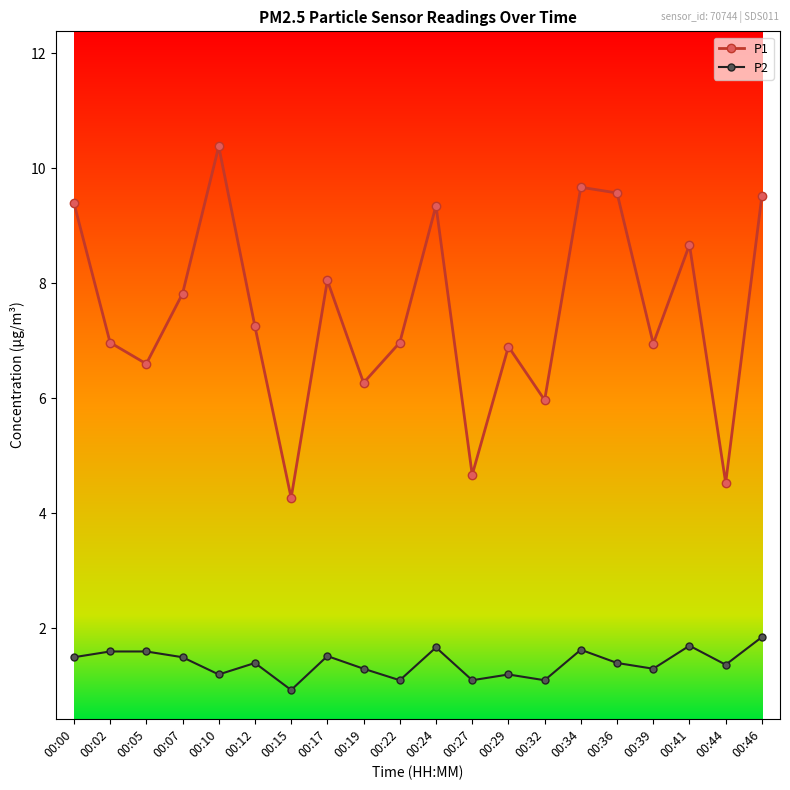

True or false: P2 and P1 cross at least once.

False